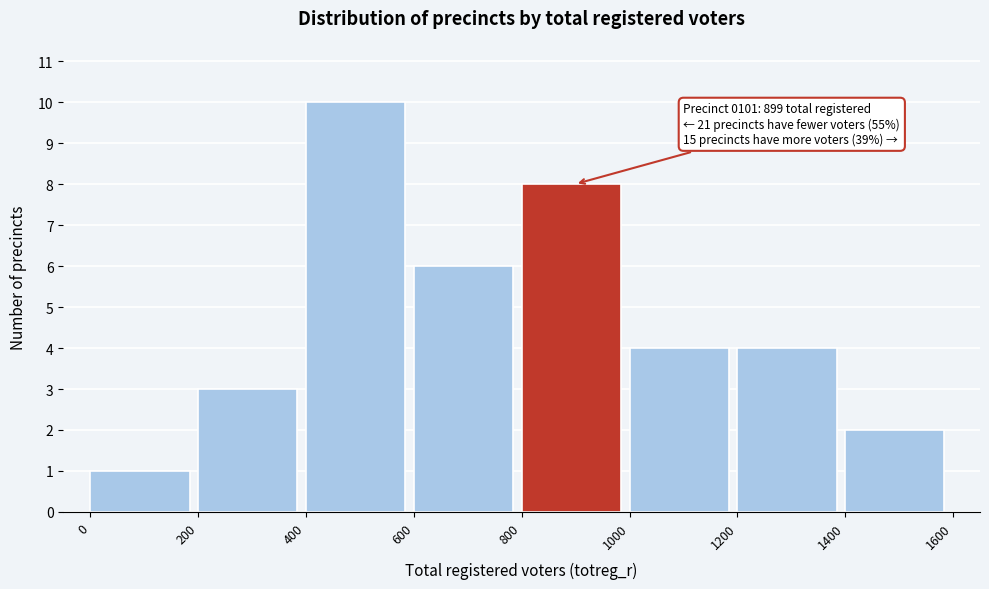

Which range on the x-axis has the tallest bar?

400 to 600